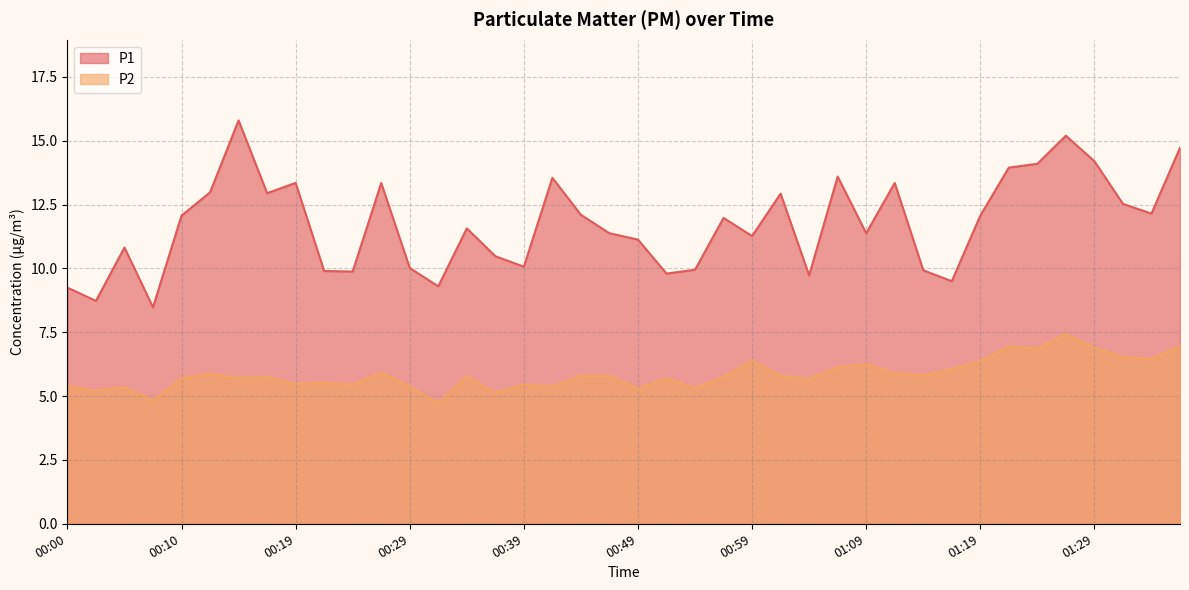

At which category is the sum across all series the highest?

01:26